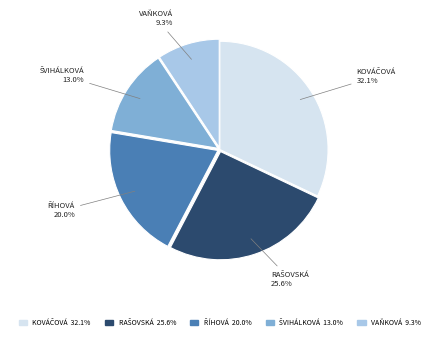

How many segments does this pie chart have?

5